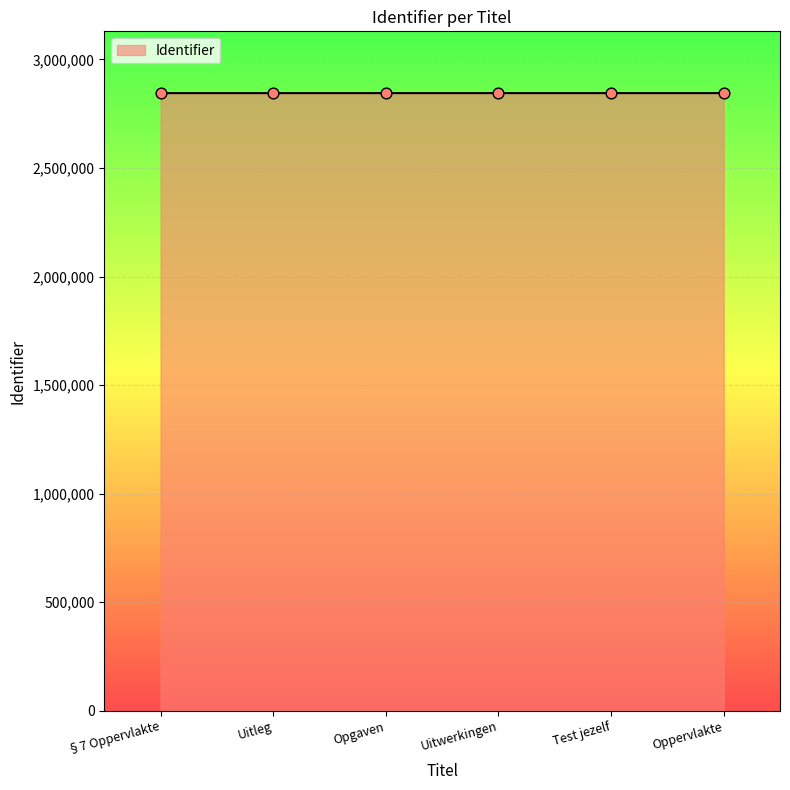

What is the ratio of the value at §7 Oppervlakte to the value at Uitleg?

1.0